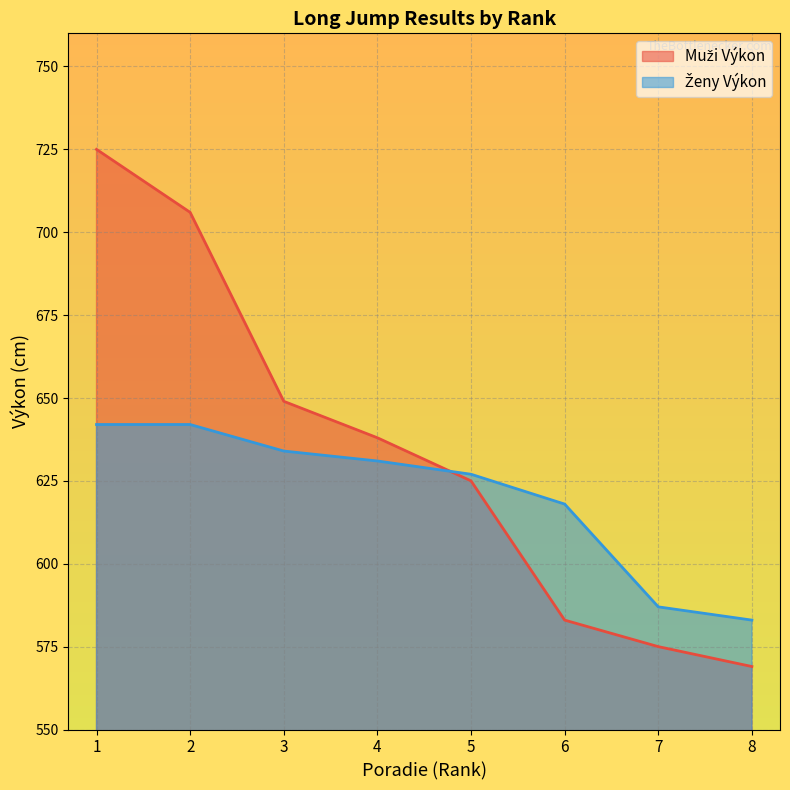

Rank the series at 8 from highest to lowest value.

Ženy Výkon, Muži Výkon